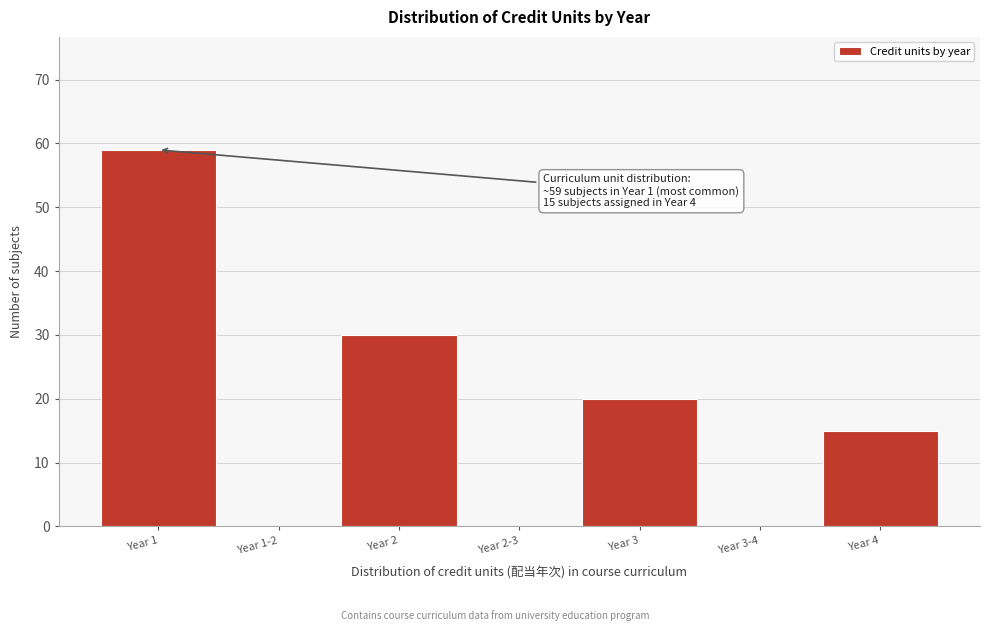

Reading left to right, what are all the values shown in this chart?

Year 1=59	Year 1-2=0	Year 2=30	Year 2-3=0	Year 3=20	Year 3-4=0	Year 4=15